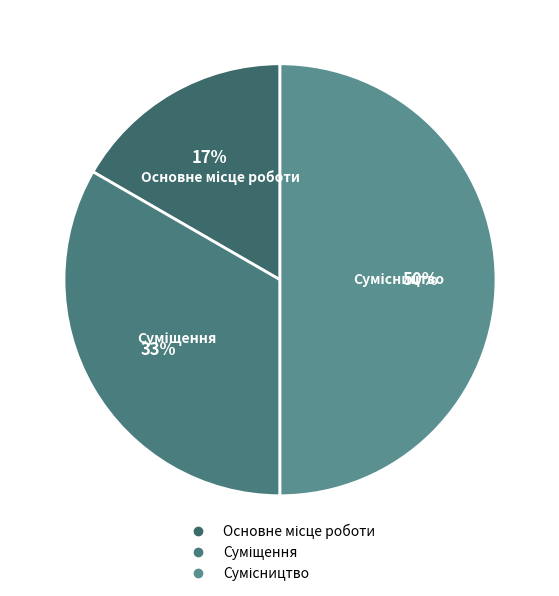

To the nearest percent, what is the difference between the largest and smallest slice percentages?

33%